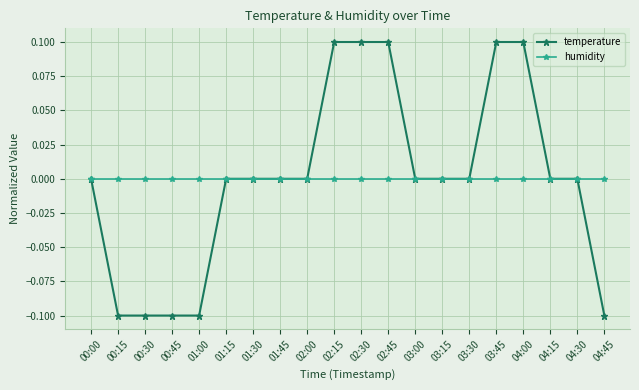

True or false: humidity has a value of -0.0 at 01:45.

True